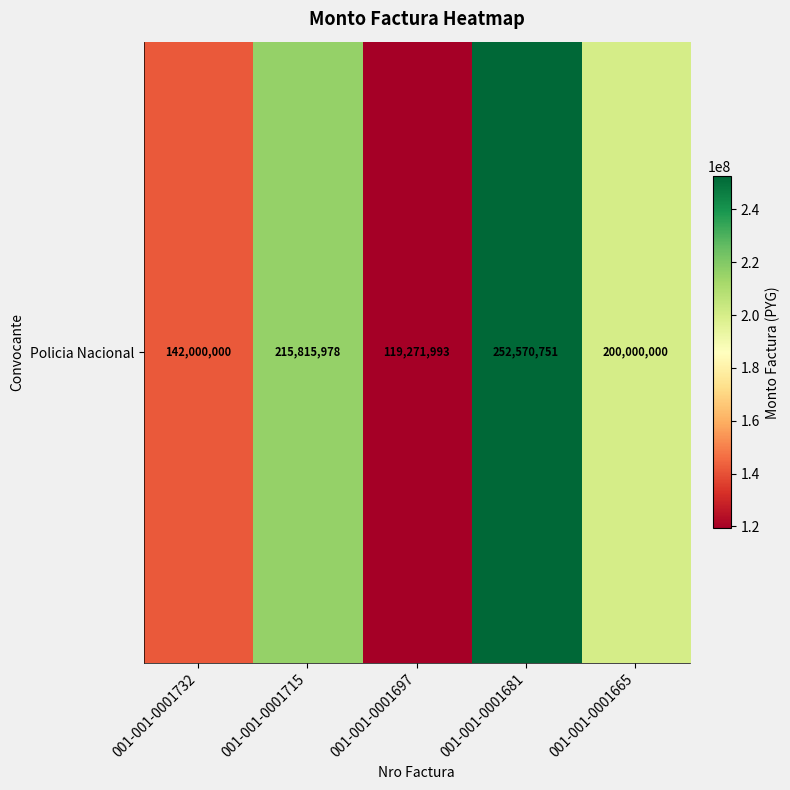

At which label is the value closest to 185921372?

001-001-0001665